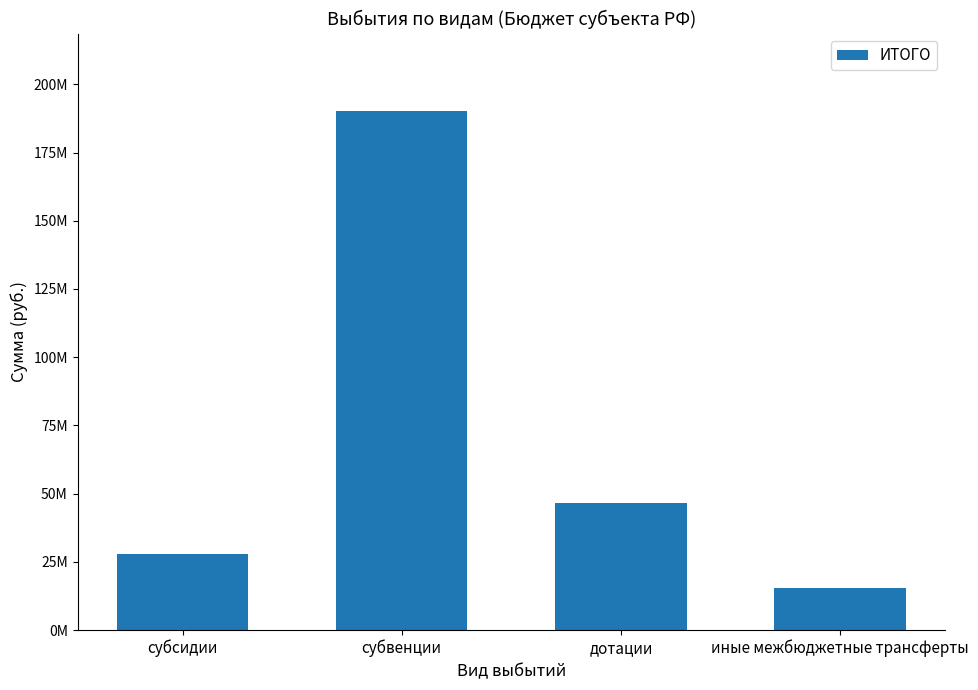

The chart shows a value of 27779024.1 at субсидии. True or false?

True